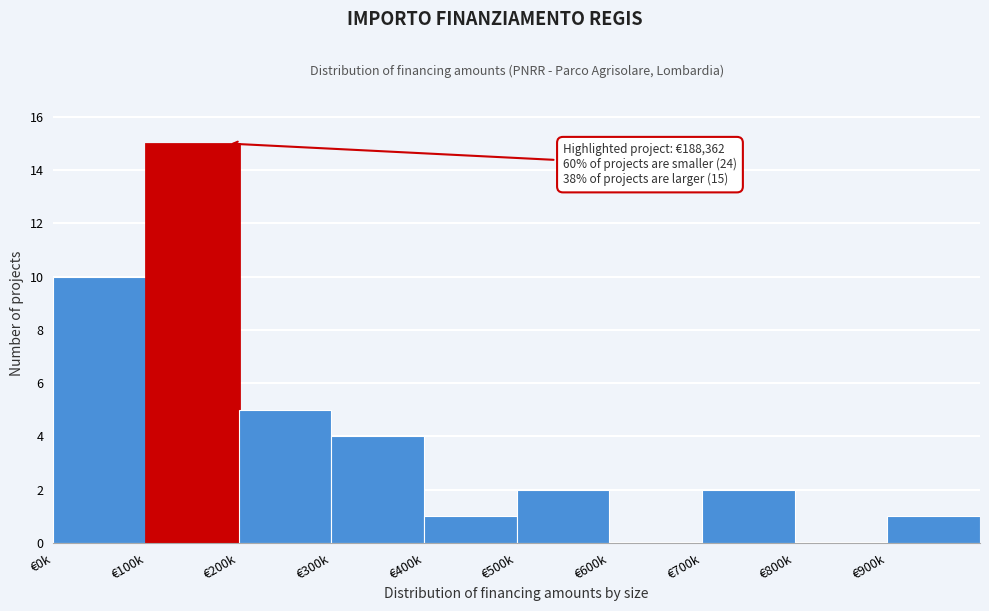

Reading right to left, extract all data points from this chart.

€900k=1	€800k=0	€700k=2	€600k=0	€500k=2	€400k=1	€300k=4	€200k=5	€100k=15	€0k=10